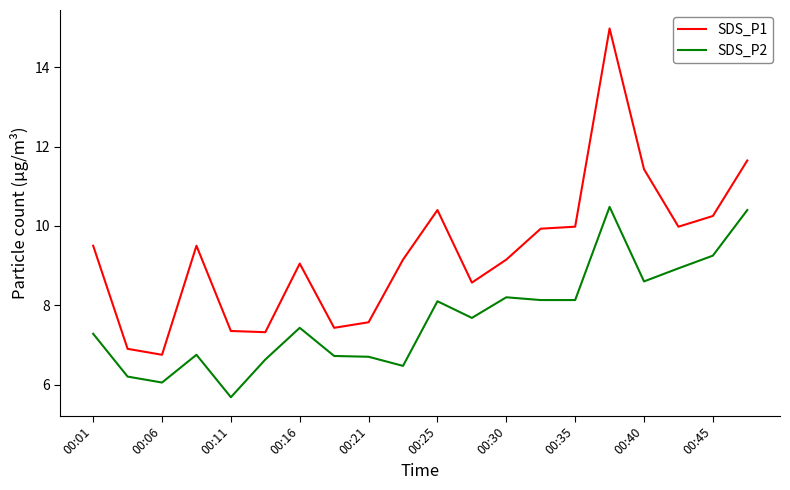

Which series has the largest total across all categories?

SDS_P1